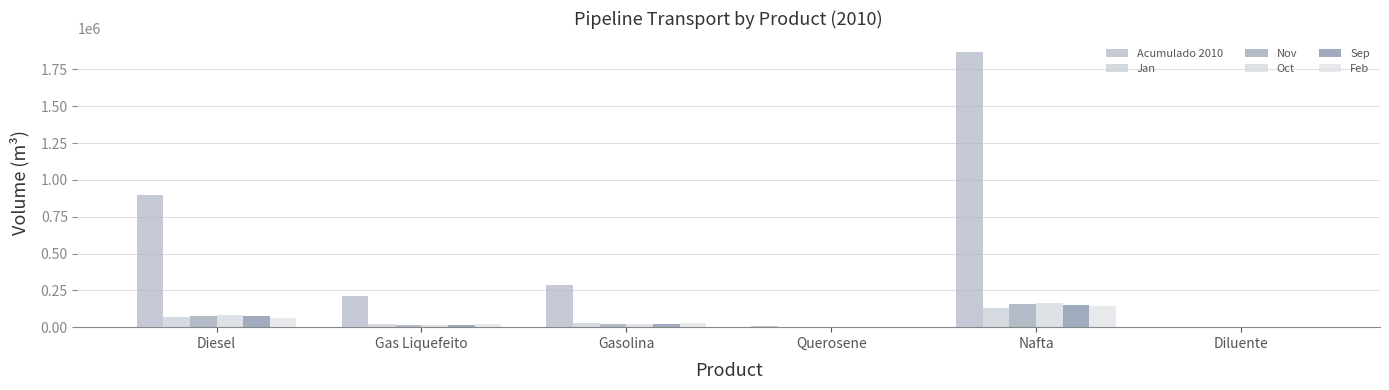

Reading right to left, transcribe all the data shown in this chart.

Acumulado 2010: Diluente=475	Nafta=1866486	Querosene=7121	Gasolina=284891	Gas Liquefeito=214488	Diesel=900825
Jan: Diluente=0	Nafta=133289	Querosene=611	Gasolina=27579	Gas Liquefeito=23397	Diesel=71992
Nov: Diluente=0	Nafta=155955	Querosene=593	Gasolina=23861	Gas Liquefeito=17592	Diesel=75640
Oct: Diluente=0	Nafta=165400	Querosene=694	Gasolina=24222	Gas Liquefeito=16385	Diesel=81444
Sep: Diluente=0	Nafta=152455	Querosene=590	Gasolina=20989	Gas Liquefeito=17919	Diesel=76663
Feb: Diluente=475	Nafta=142167	Querosene=529	Gasolina=26722	Gas Liquefeito=19344	Diesel=65422